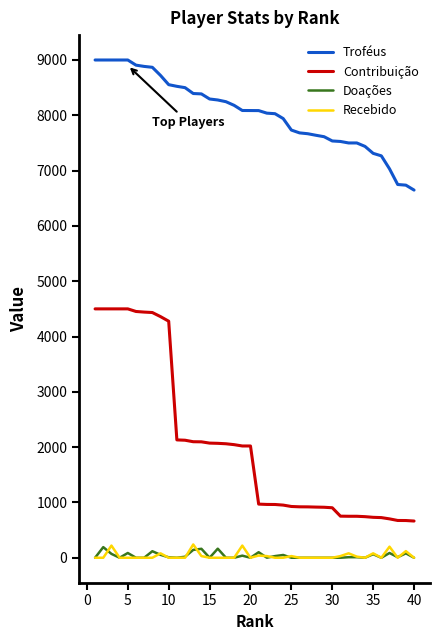

What is the maximum value for Recebido?

240